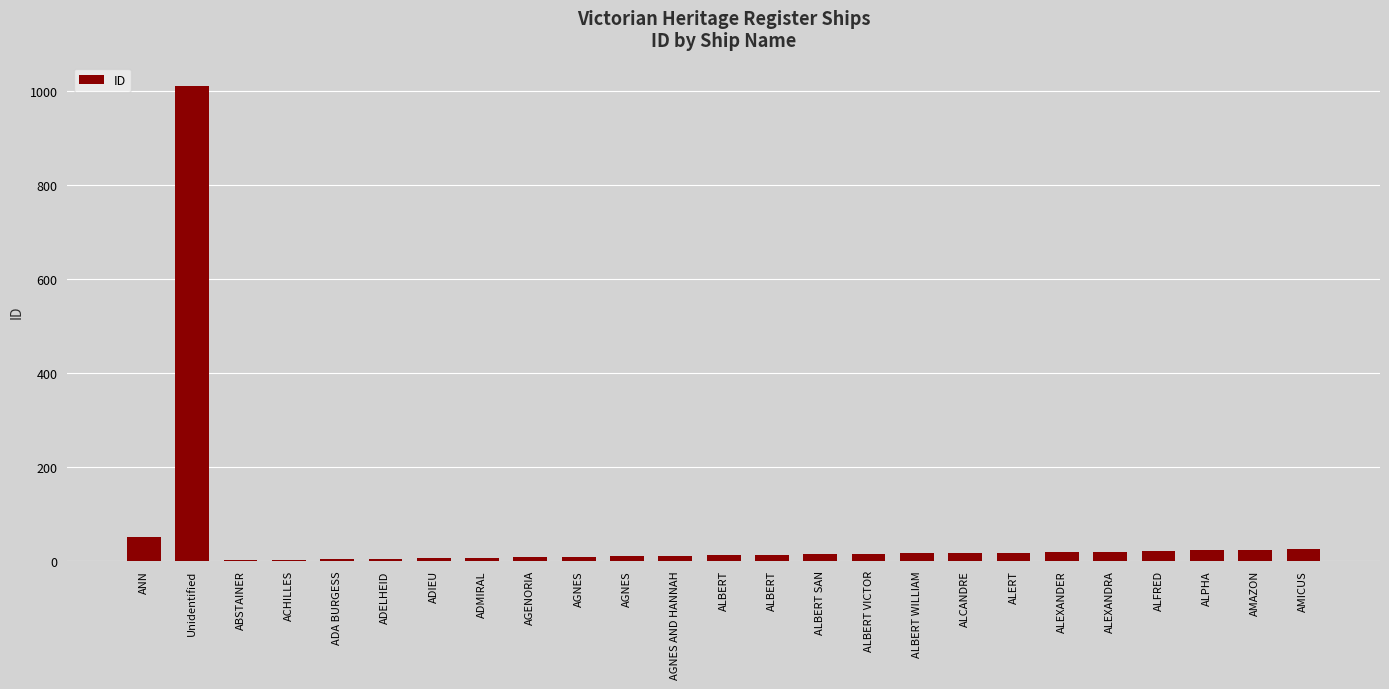

Count the number of data series in this chart.

1